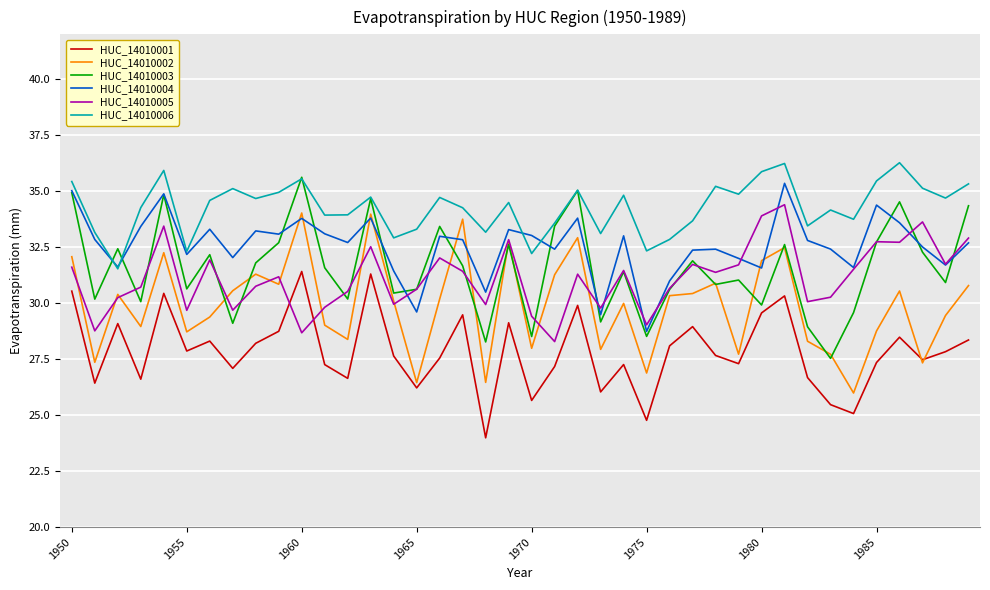

What is the average value of the HUC_14010001 series?

27.8